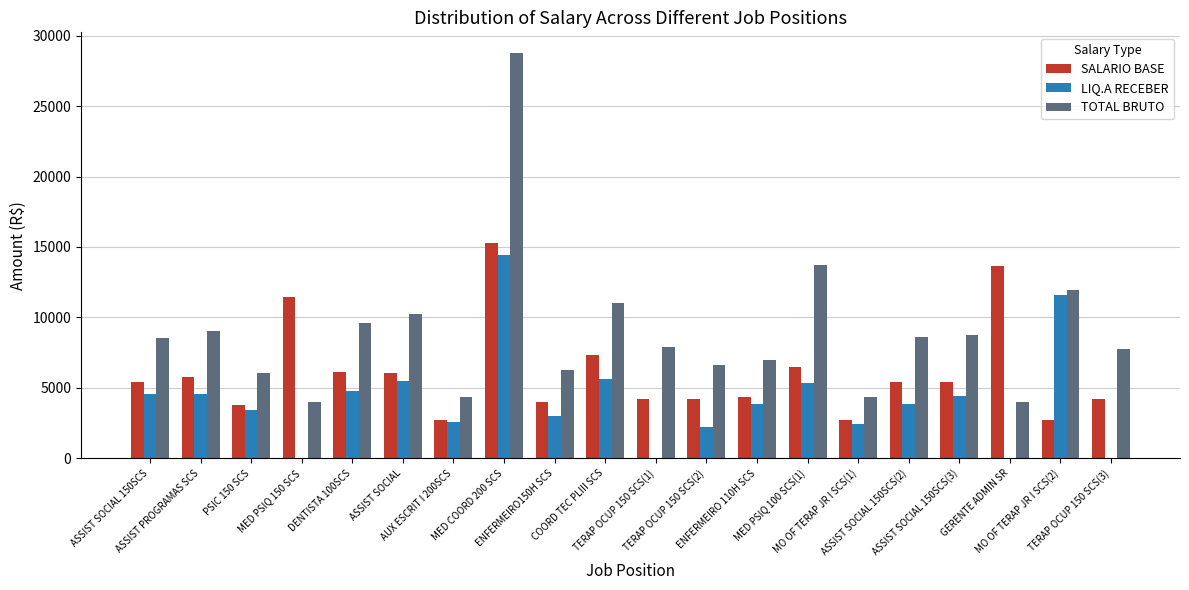

What is the maximum value for SALARIO BASE?

15254.4